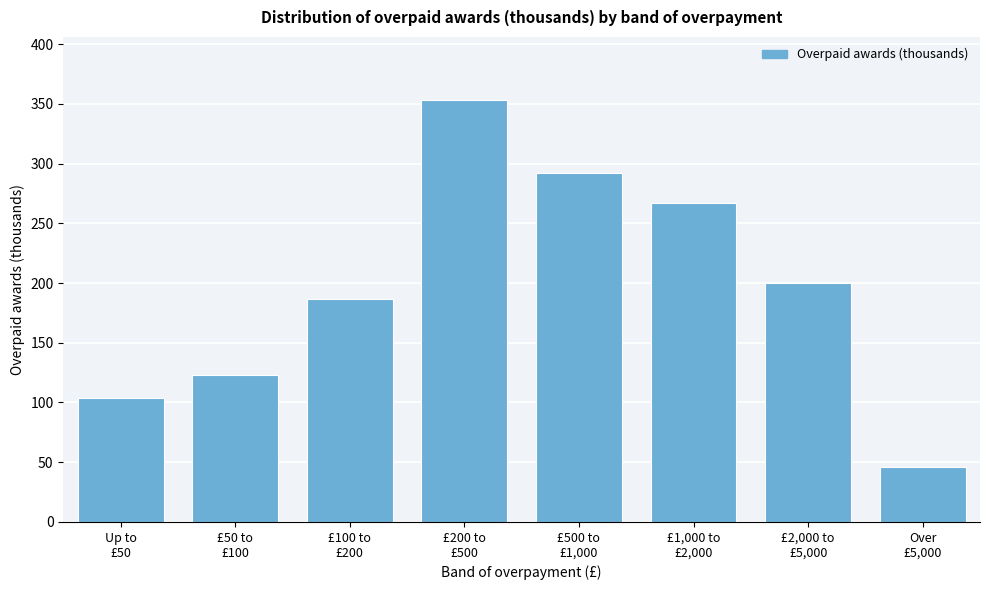

Reading left to right, list all the values displayed in this chart.

104	123	187	353	292	267	200	46